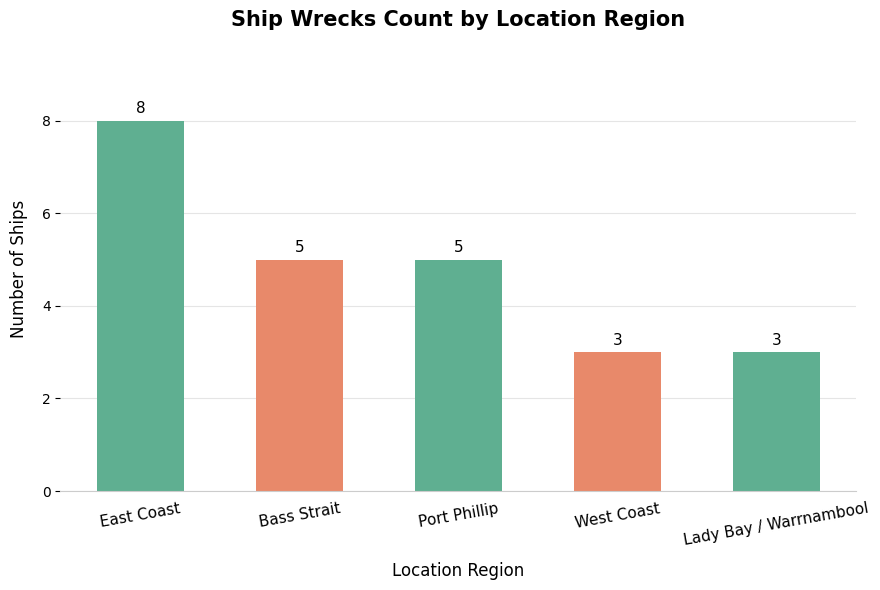

Reading right to left, extract all data points from this chart.

Lady Bay / Warrnambool=3	West Coast=3	Port Phillip=5	Bass Strait=5	East Coast=8